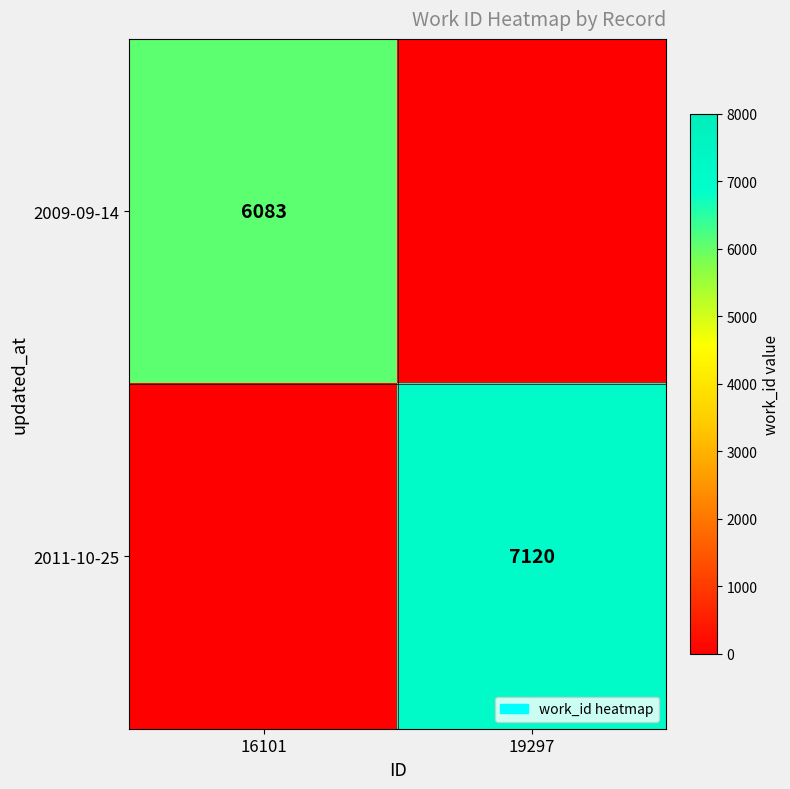

The value of 2011-10-25 at 19297 is 7120. True or false?

True